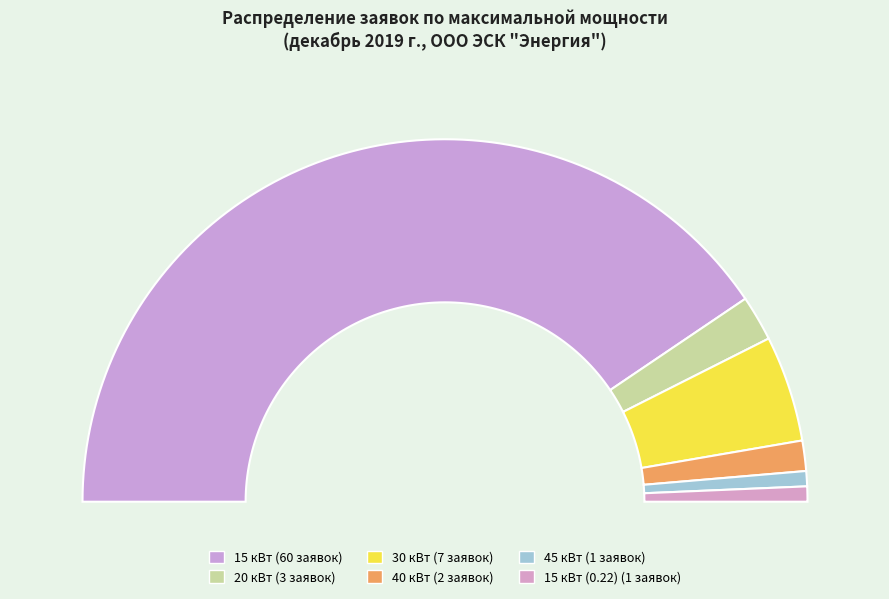

Is it true that 30 кВт is 9% of the pie?

True